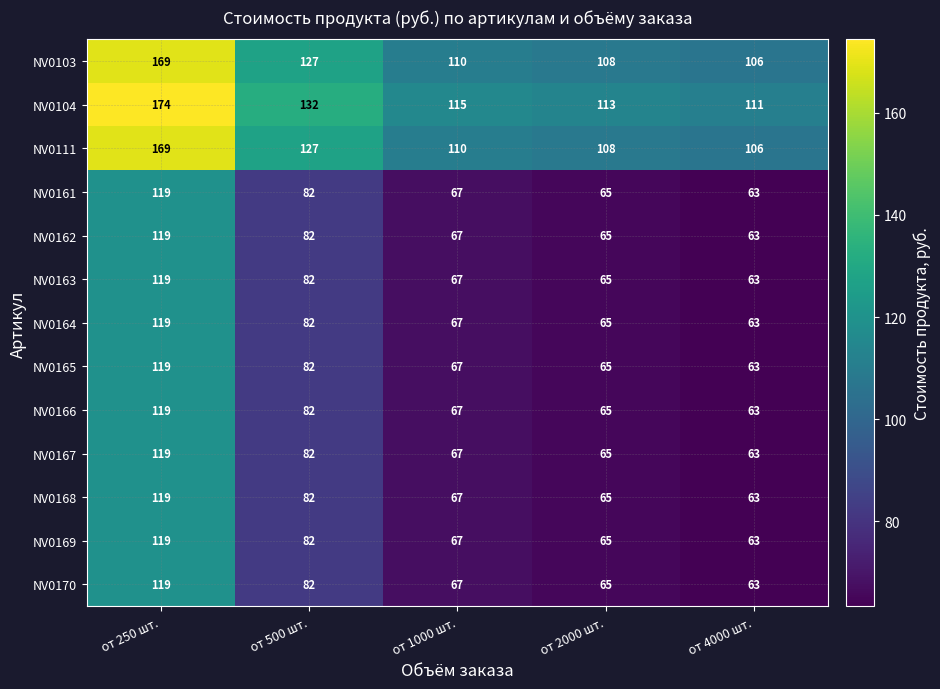

At how many categories does at least one series exceed 68?

5